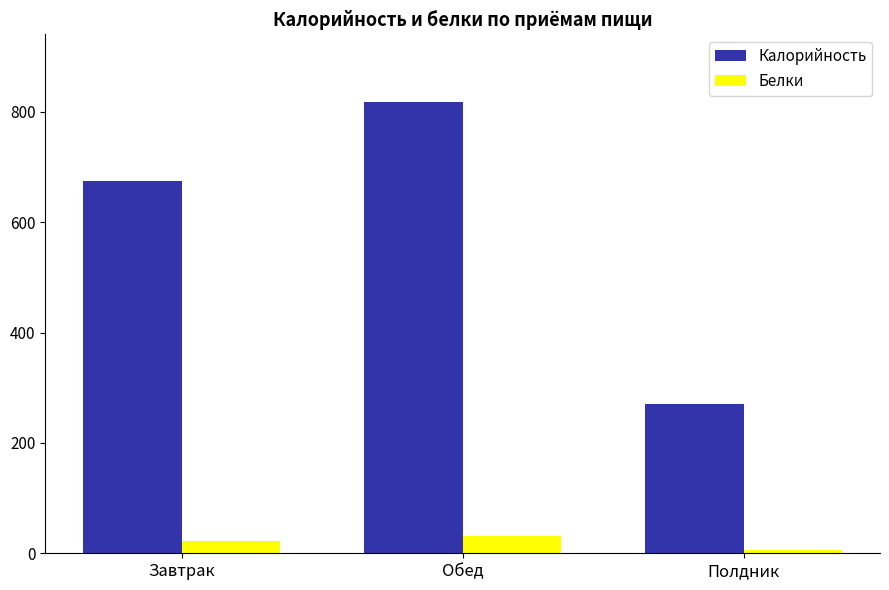

How many data points in Белки are less than 22?

1